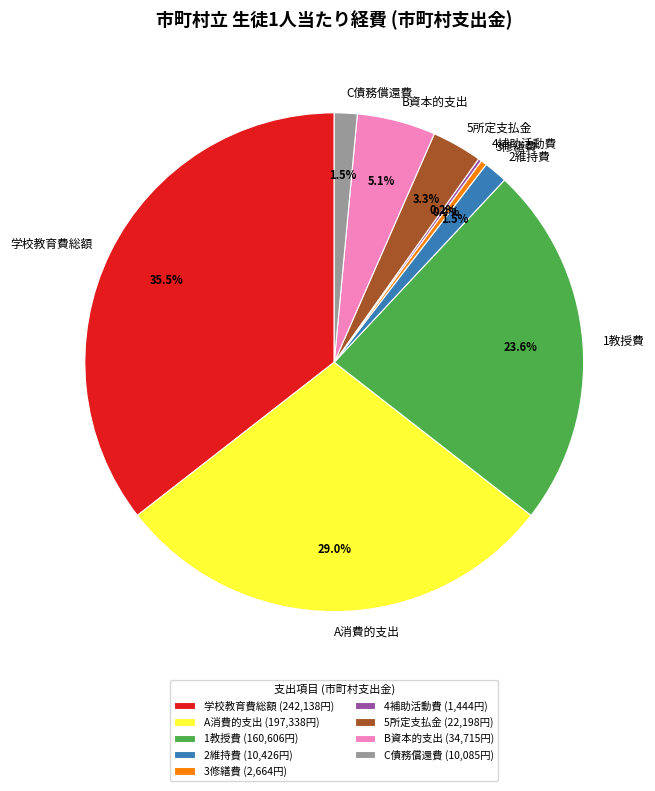

Is it true that 学校教育費総額 is 50% of the pie?

False